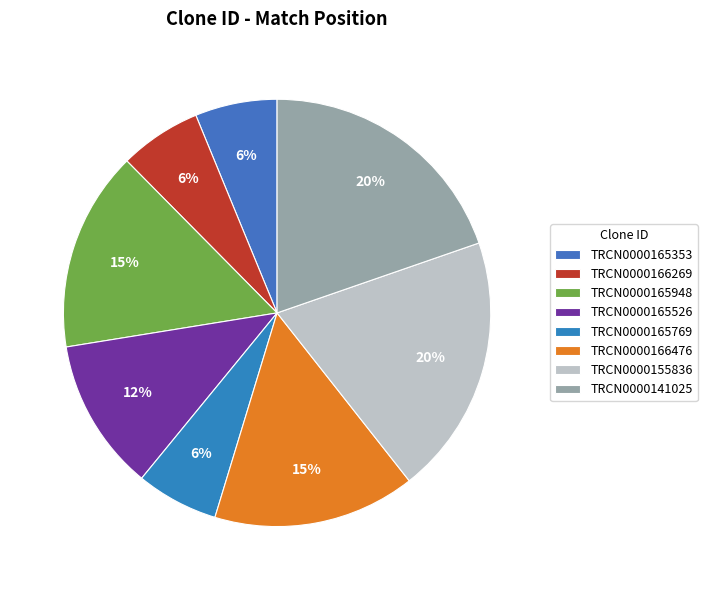

Combined, what portion of the pie is TRCN0000165526 and TRCN0000141025?

31.2%